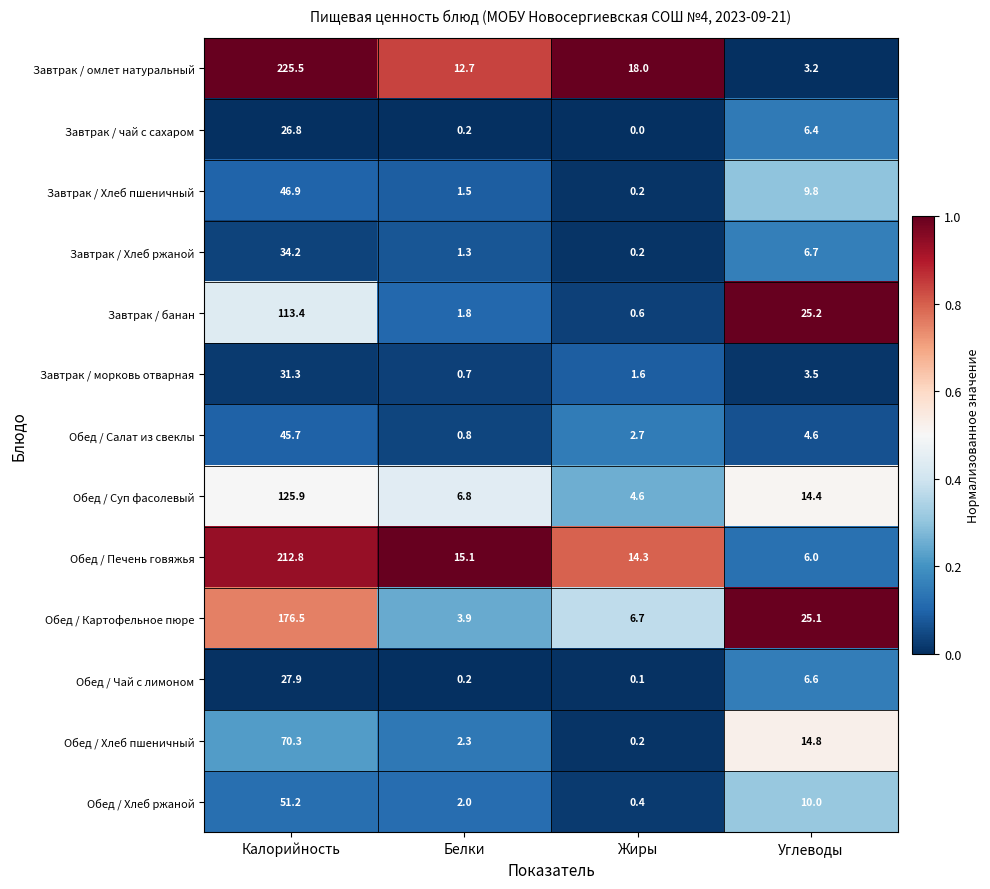

What is the sum of the Завтрак / морковь отварная values at Жиры and Белки?

2.3